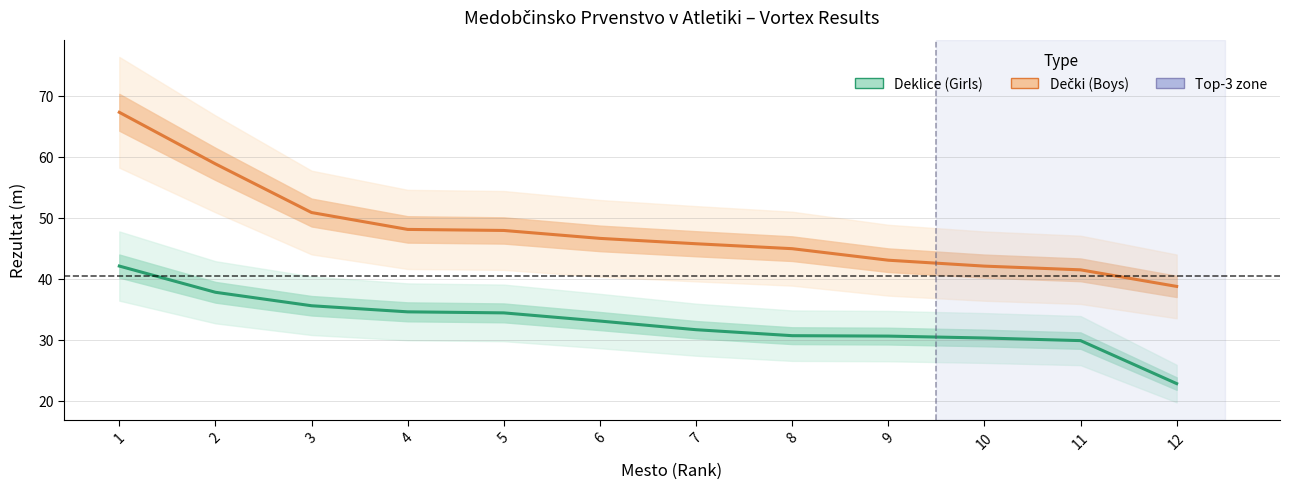

Is it true that Dečki (Boys) equals 76.2 at 9?

False